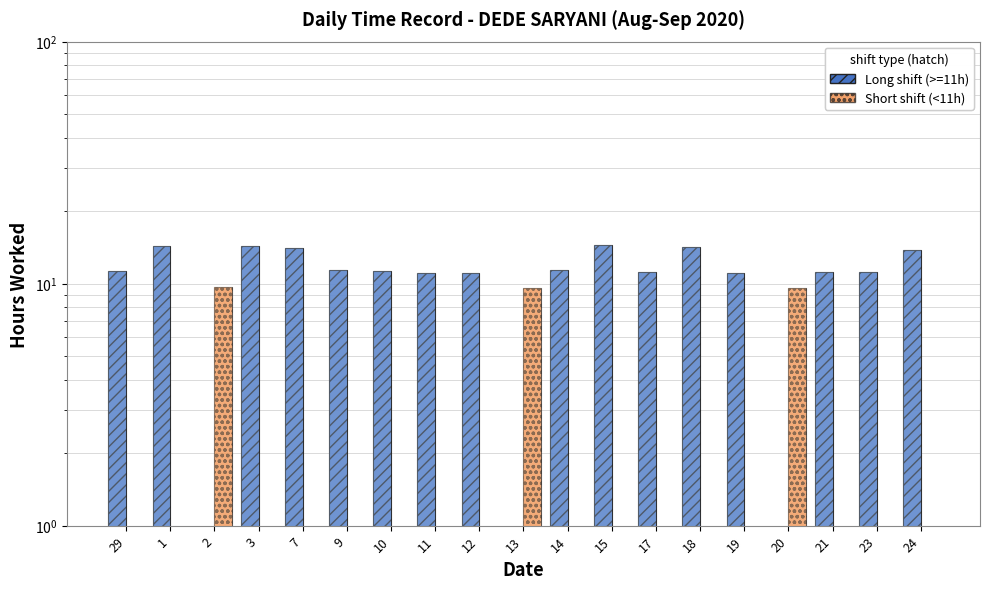

Is the value of Short shift (<11h) at 3 greater than the value of Long shift (>=11h) at 29?

No